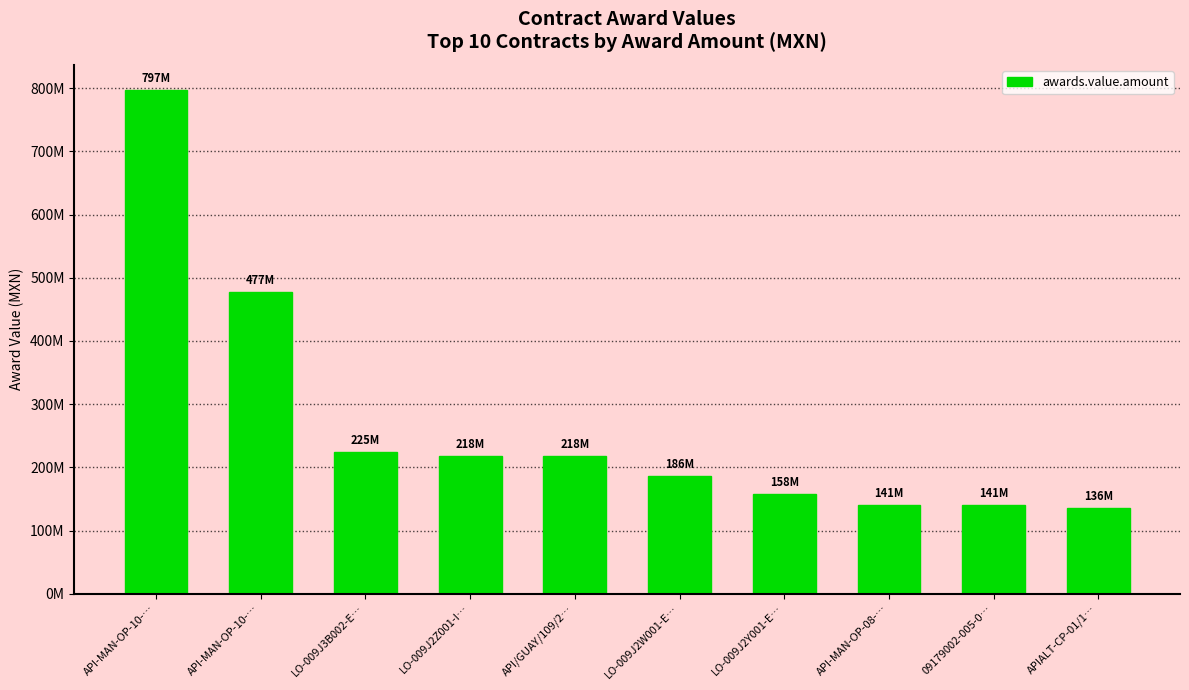

What is the sum of all values?

2695994107.0